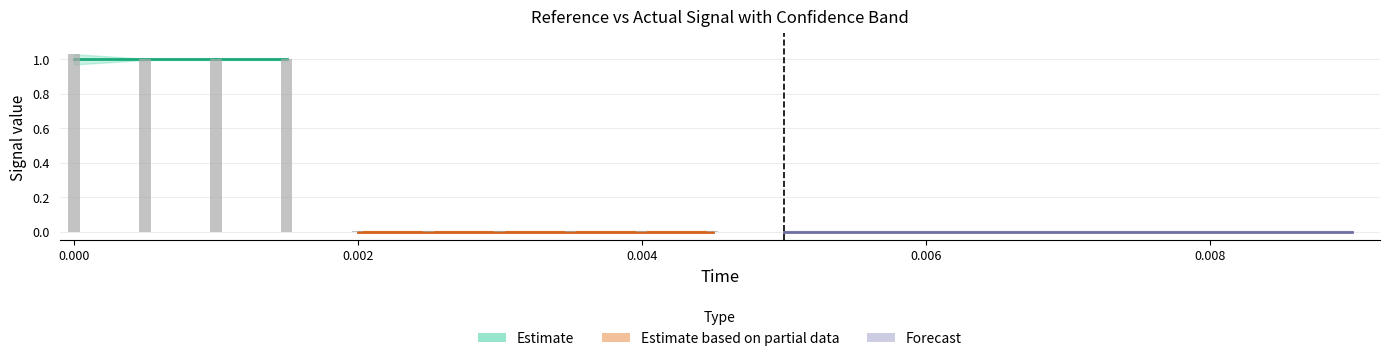

Reading left to right, what are all the values shown in this chart?

time: 0.0	0.0	0.0	0.0	0.0	0.0	0.0	0.0	0.0	0.0	0.0	0.0	0.0	0.0	0.0	0.0	0.0	0.0	0.0
reference: 1.0	1.0	1.0	1.0	0.0	0.0	0.0	0.0	0.0	0.0	0.0	0.0	0.0	0.0	0.0	0.0	0.0	0.0	0.0
actual: 1.0	1.0	1.0	1.0	0.0	0.0	0.0	0.0	0.0	0.0	0.0	0.0	0.0	0.0	0.0	0.0	0.0	0.0	0.0
high: 1.0	1.0	1.0	1.0	0.0	0.0	0.0	0.0	0.0	0.0	0.0	0.0	0.0	0.0	0.0	0.0	0.0	0.0	0.0
low: 1.0	1.0	1.0	1.0	-0.0	-0.0	-0.0	-0.0	-0.0	-0.0	-0.0	-0.0	-0.0	-0.0	-0.0	-0.0	-0.0	-0.0	-0.0
error: 0.0	0.0	0.0	0.0	0.0	0.0	0.0	0.0	0.0	0.0	0.0	0.0	0.0	0.0	0.0	0.0	0.0	0.0	0.0